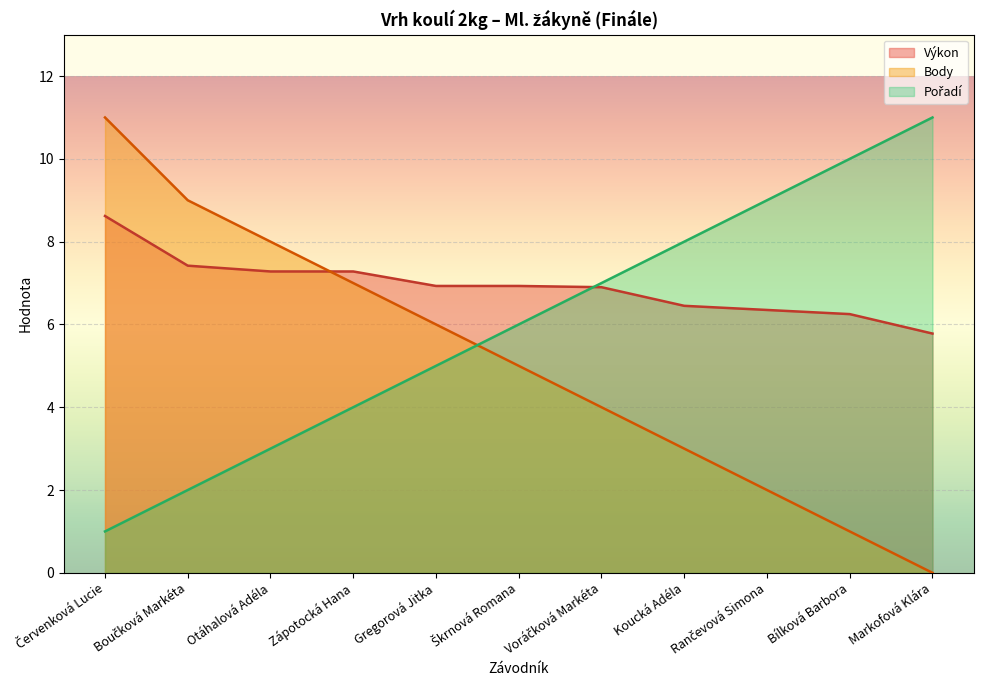

At which category is the sum across all series the highest?

Červenková Lucie